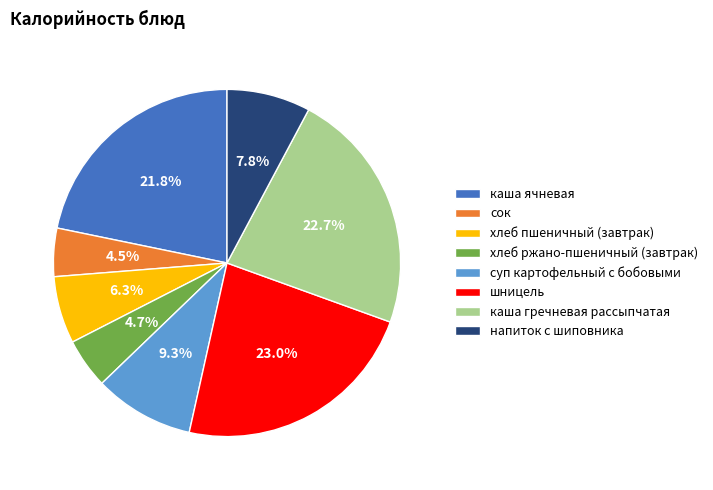

What portion of the pie excludes сок?

95.5%